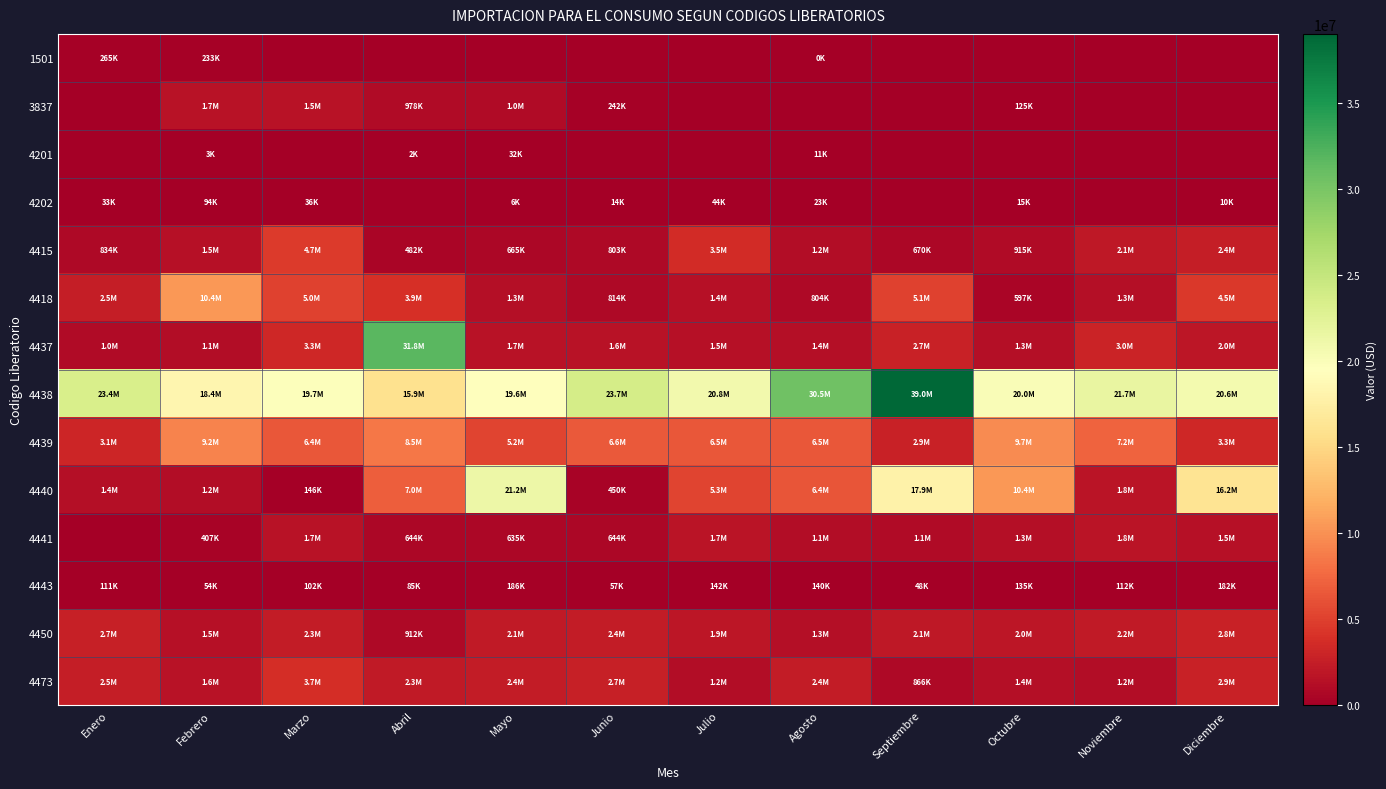

Which series has the largest total across all categories?

4438